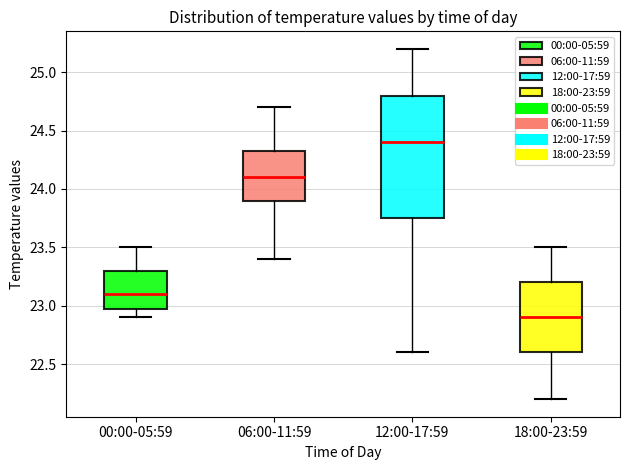

Which box has the lowest median line?

18:00-23:59